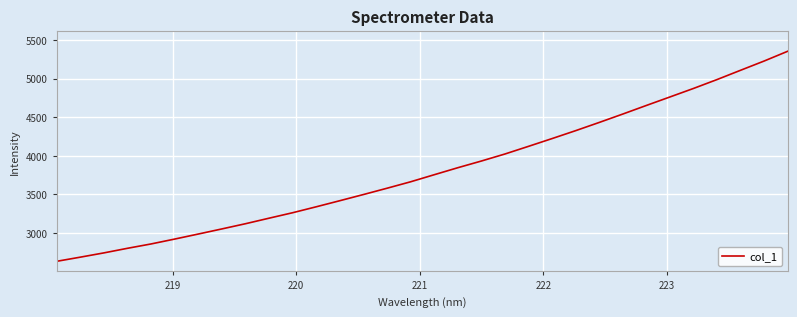

What is the difference between the second highest and second lowest values?

2541.3